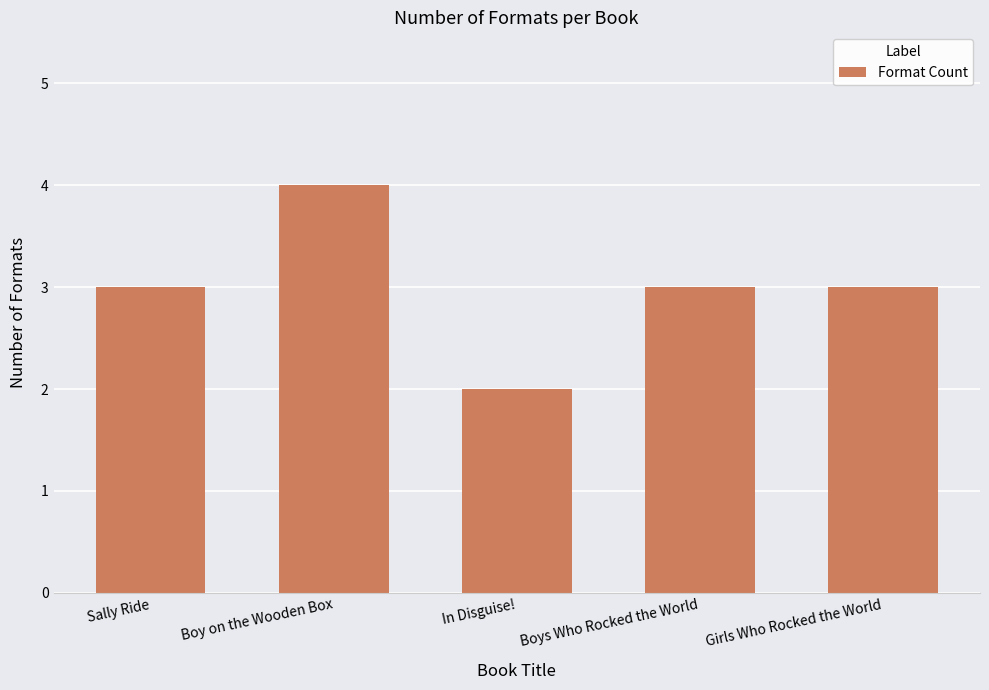

What position from the left is Girls Who Rocked the World?

5